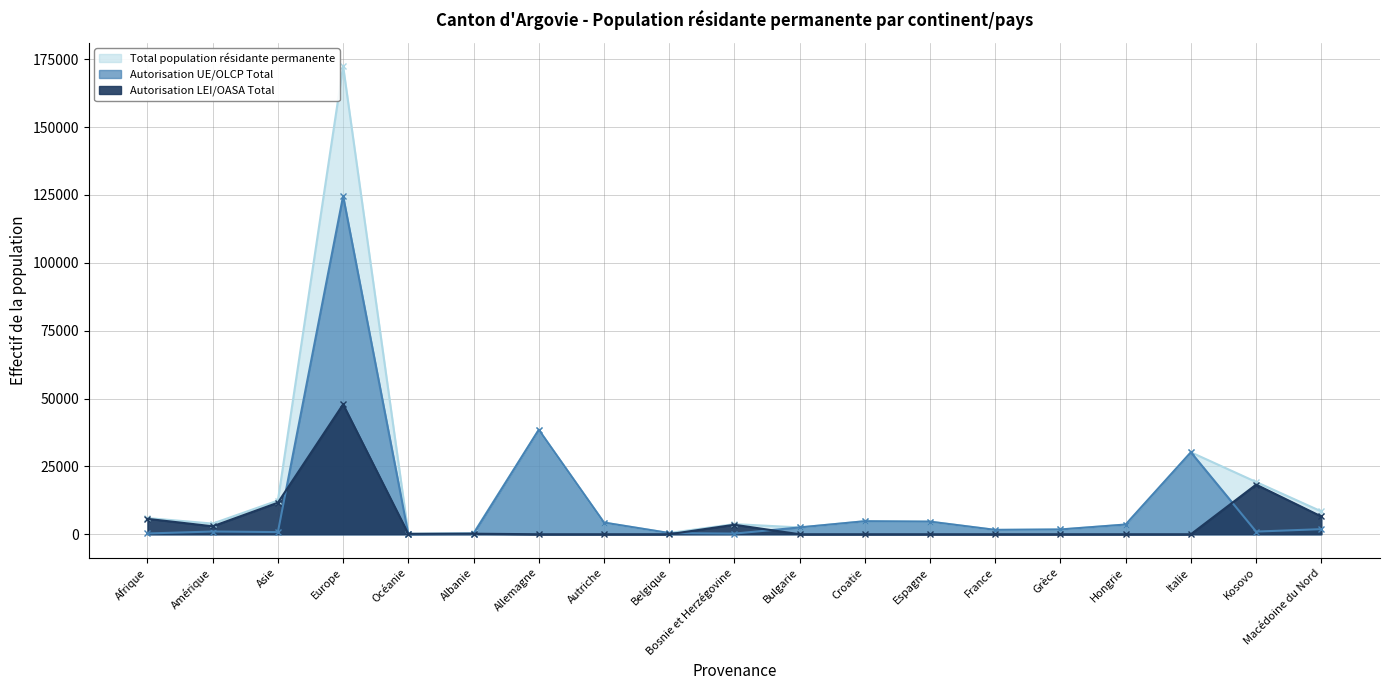

True or false: Total population résidante permanente and Autorisation LEI/OASA Total cross at least once.

False